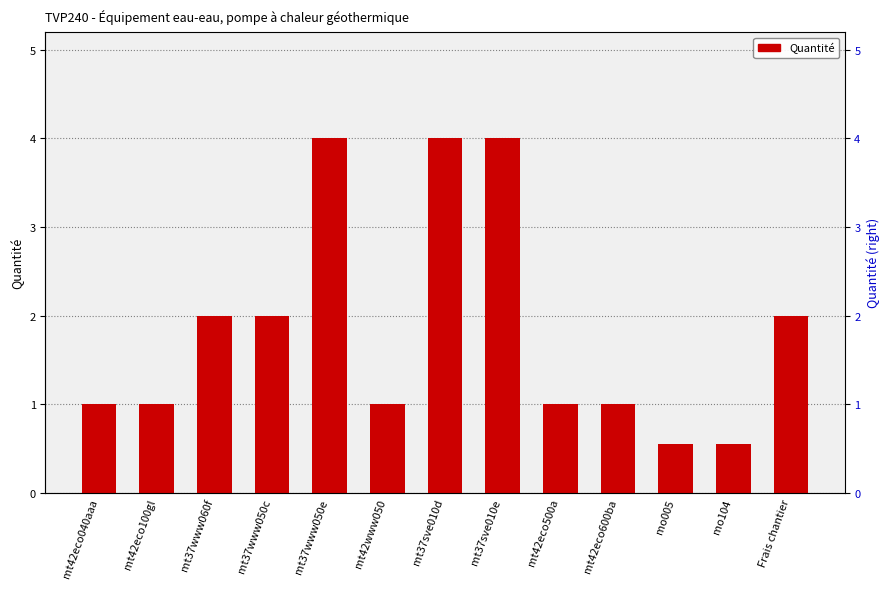

What is the smallest value displayed?

0.6